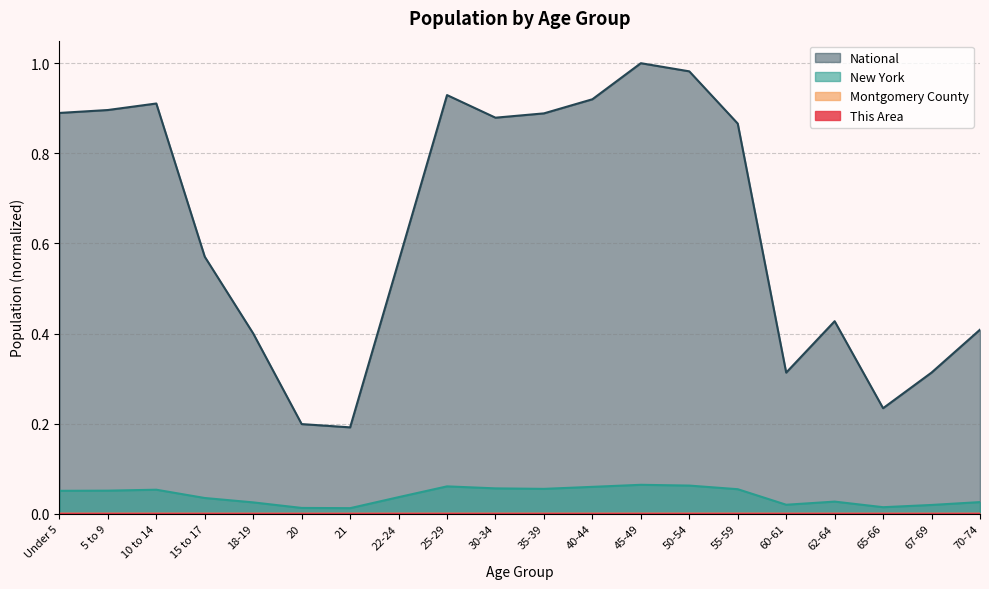

How many lines are shown in the chart?

4